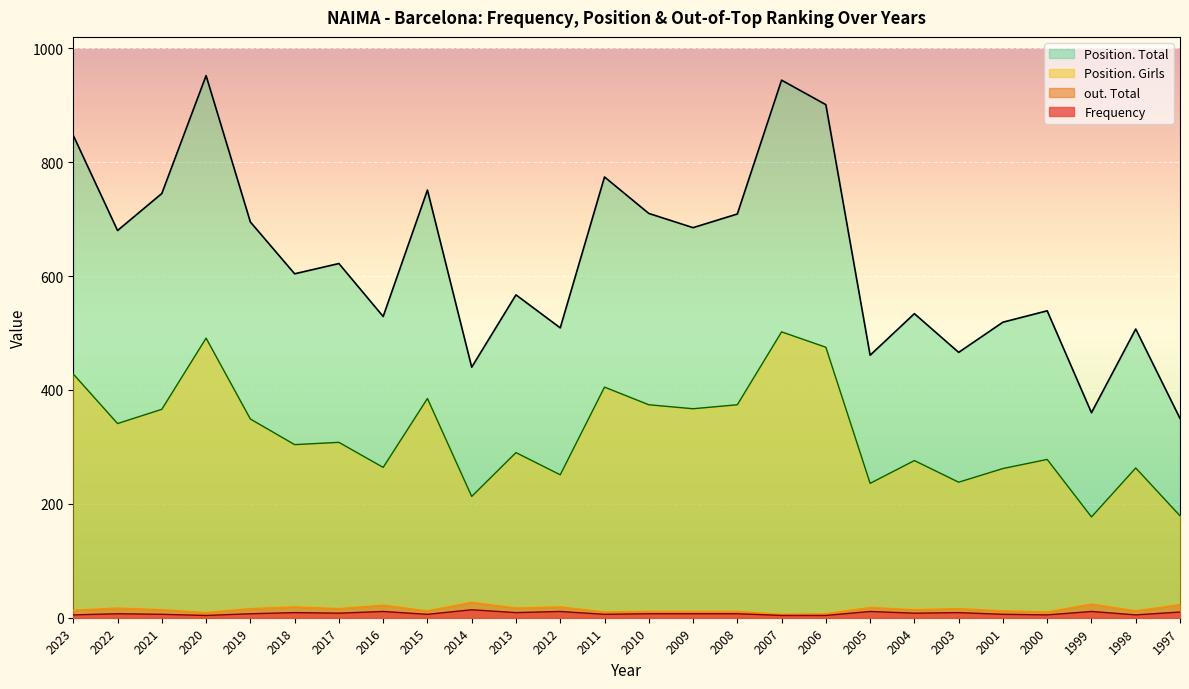

Is the value of Position. Total at 2020 greater than the value of Frequency at 2021?

Yes